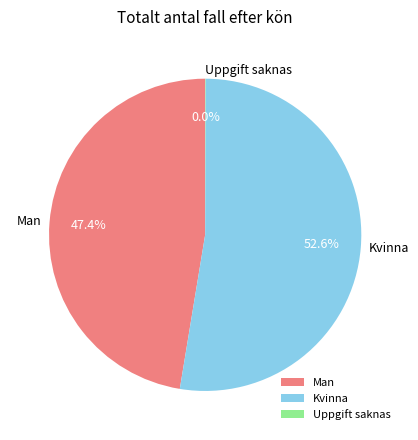

To the nearest percent, what portion does Man represent?

47%